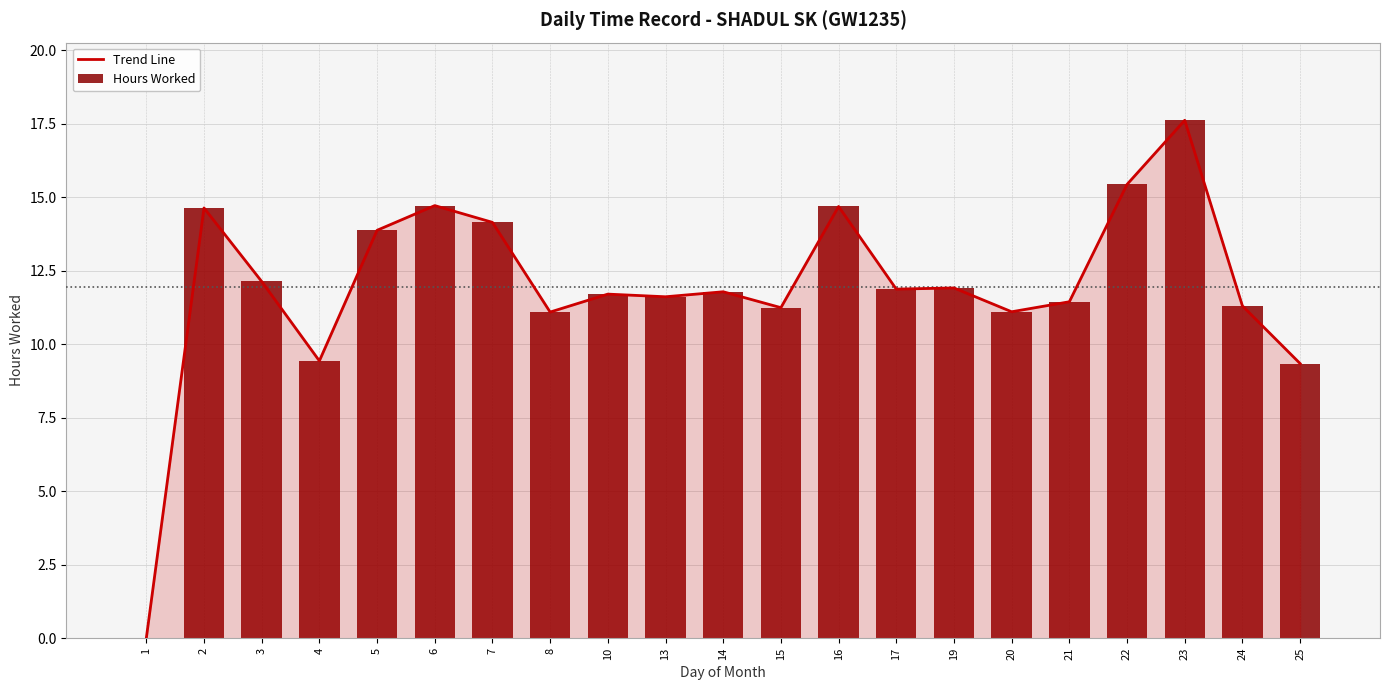

List the labels in order of Trend Line value, largest first.

23, 22, 6, 16, 2, 7, 5, 3, 19, 17, 14, 10, 13, 21, 24, 15, 20, 8, 4, 25, 1